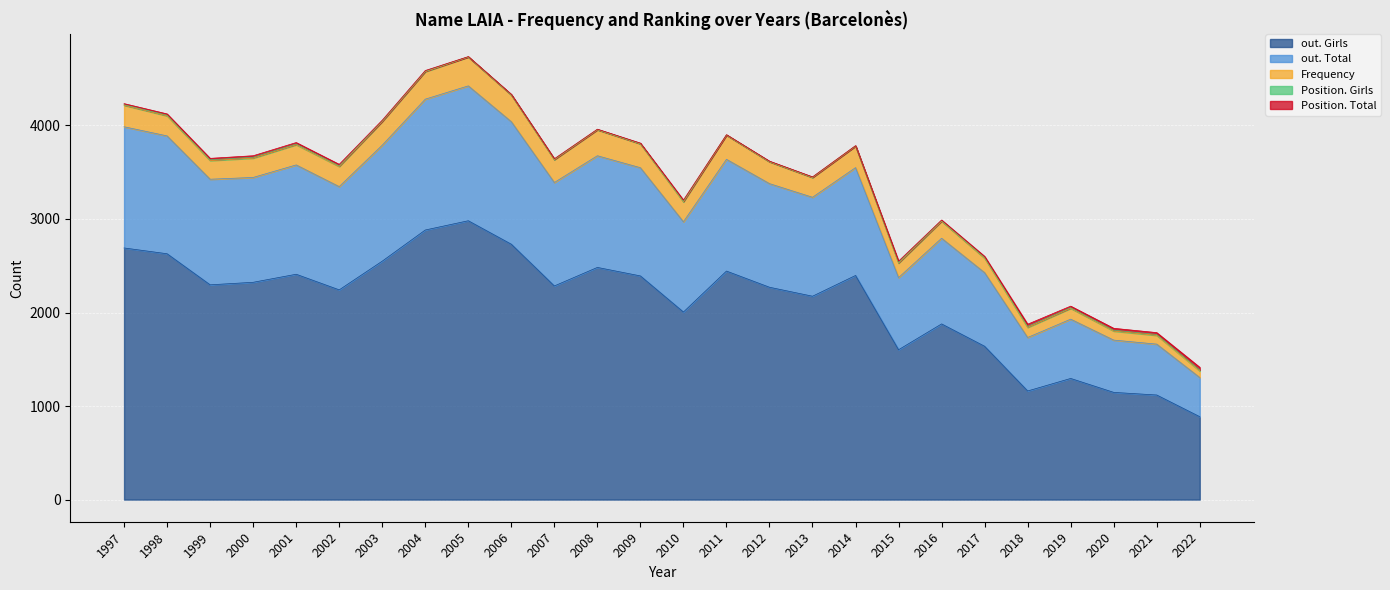

Is the value of Frequency at 2022 greater than the value of out. Girls at 1997?

No